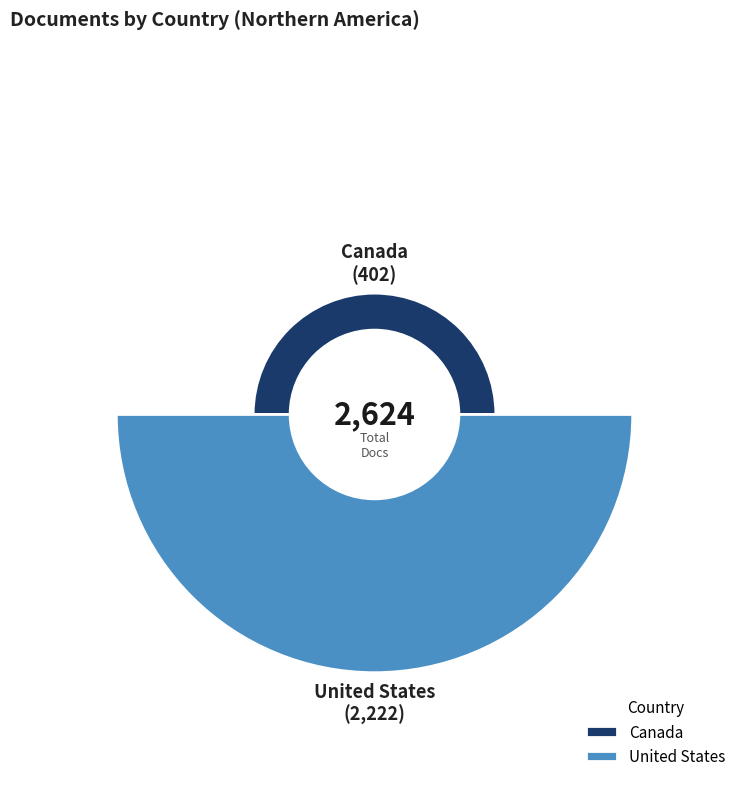

Is it true that United States is 94% of the pie?

False